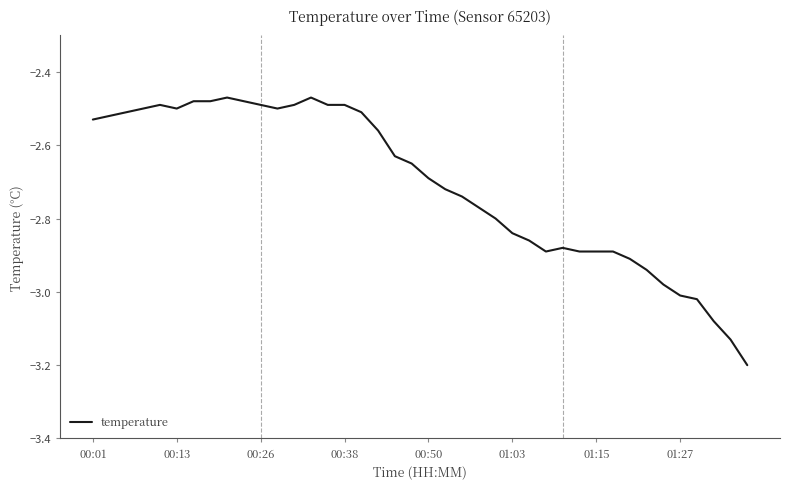

What is the smallest value displayed?

-3.2